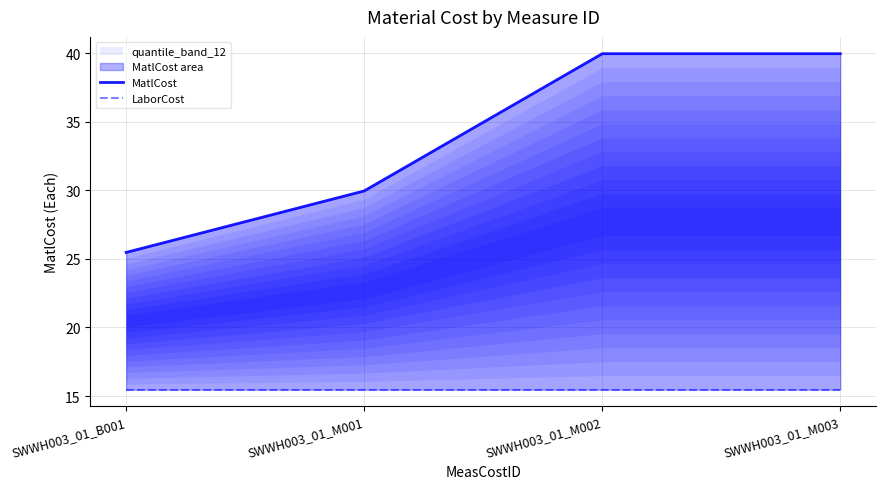

What is the highest value of the MatlCost series?

40.0